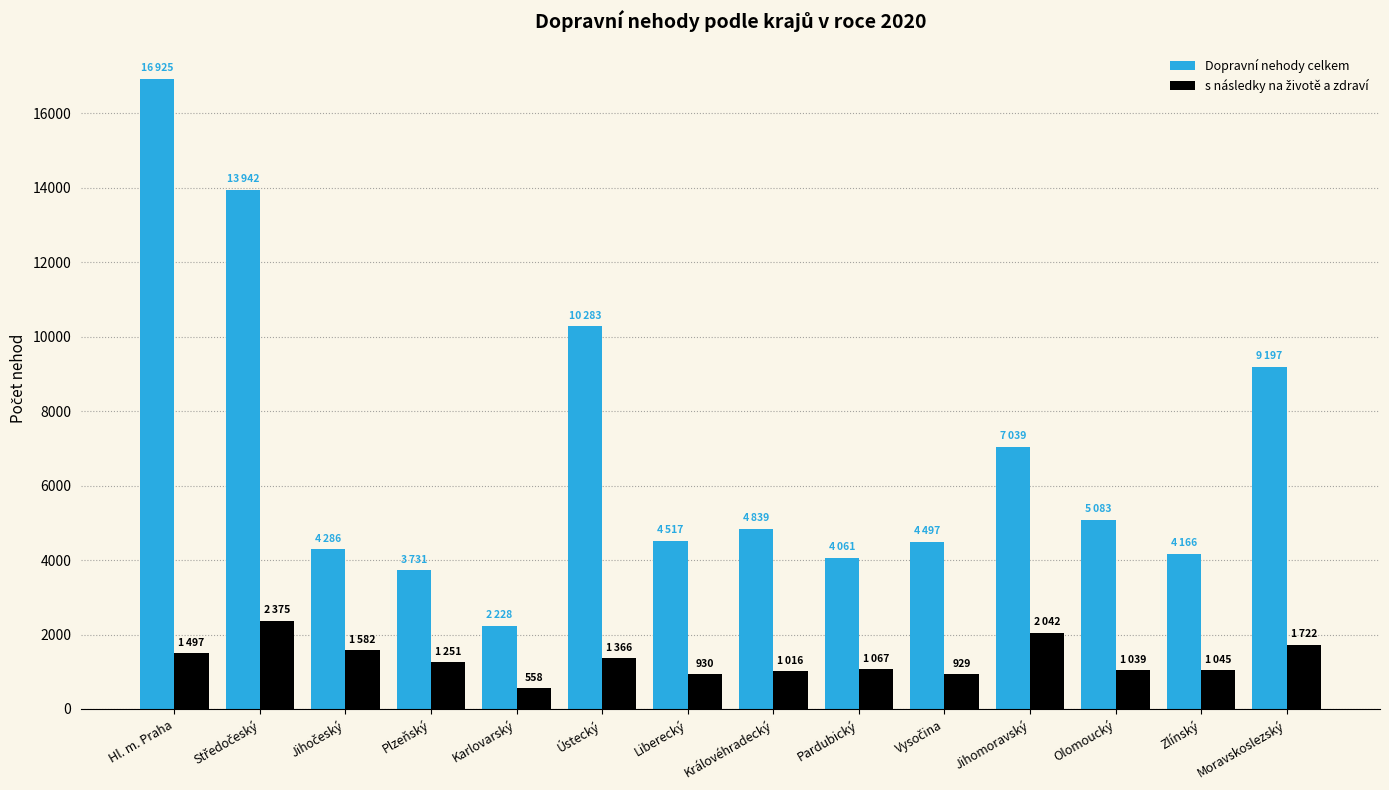

The Dopravní nehody celkem series shows 5464 at Plzeňský. True or false?

False